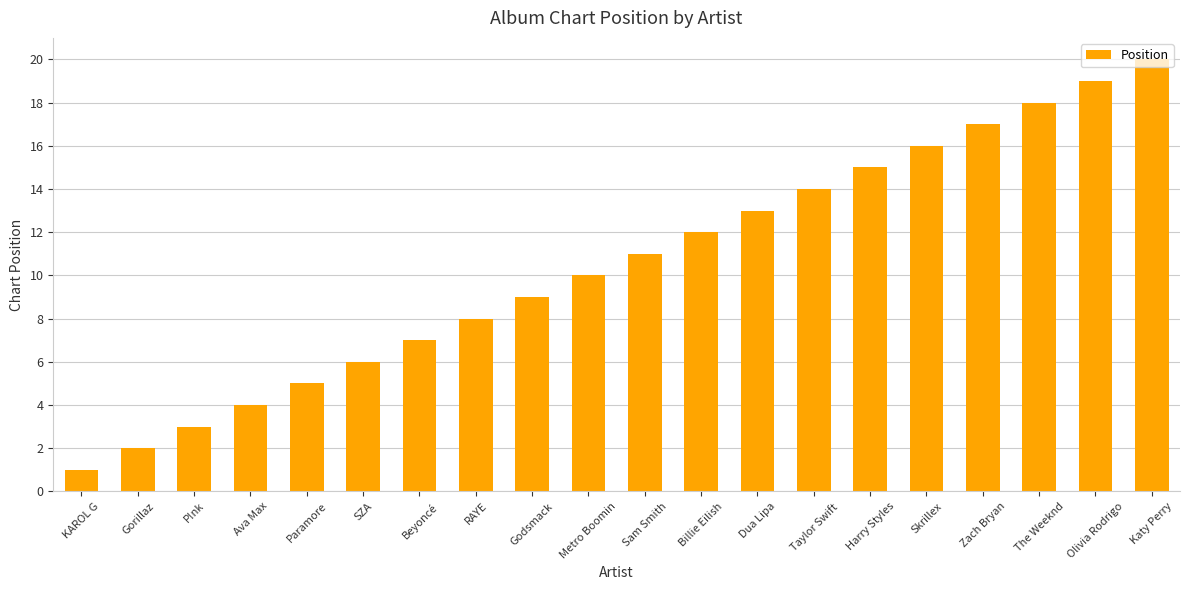

What is the difference between the maximum and minimum values?

19